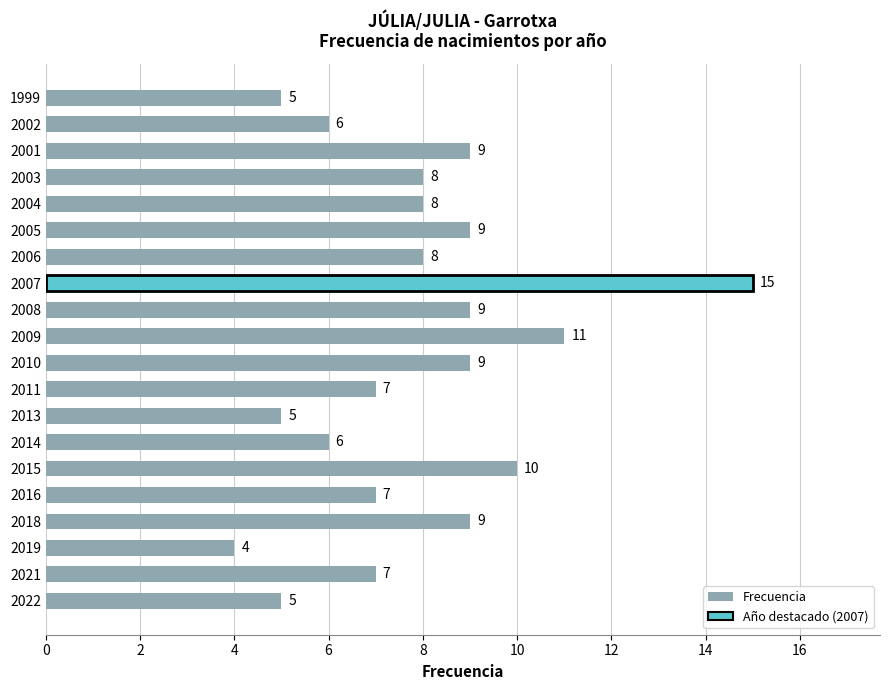

Which category has the lowest value across all series?

2019